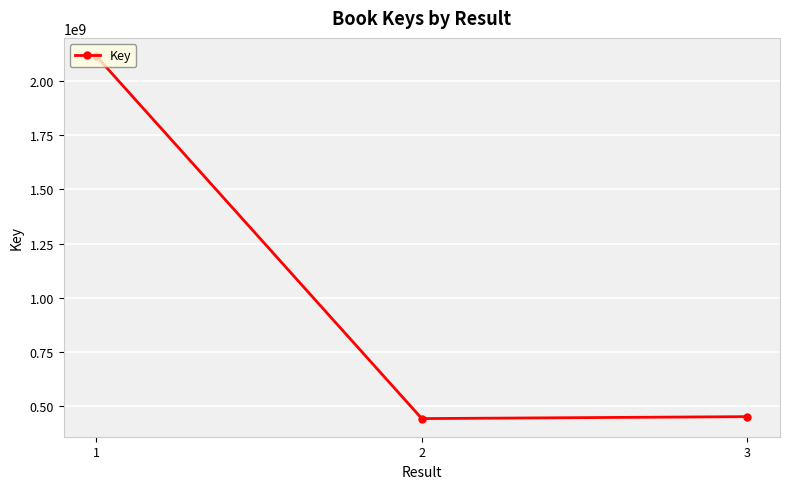

Between 2 and 1, which is larger?

1